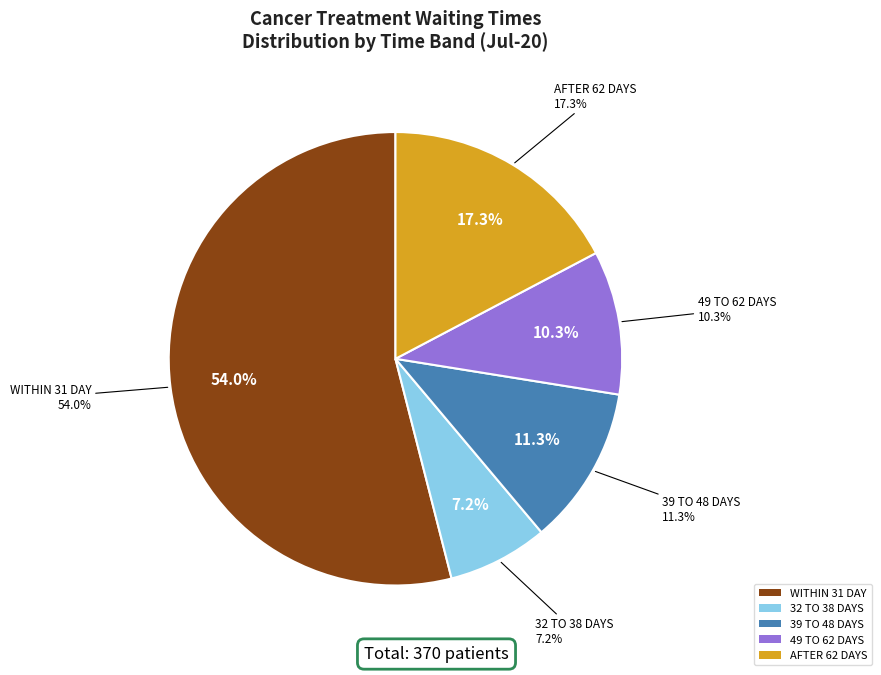

Rank the series by their maximum value, from highest to lowest.

WITHIN 31 DAY, AFTER 62 DAYS, 39 TO 48 DAYS, 49 TO 62 DAYS, 32 TO 38 DAYS